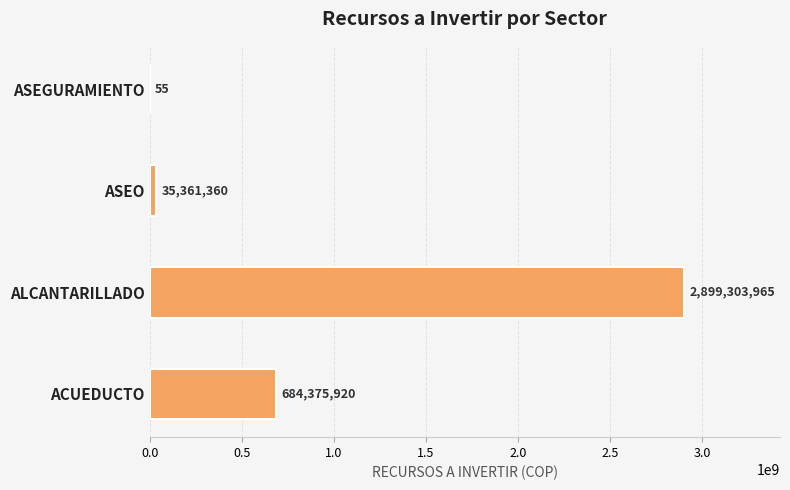

The value at ASEGURAMIENTO is 14. True or false?

False